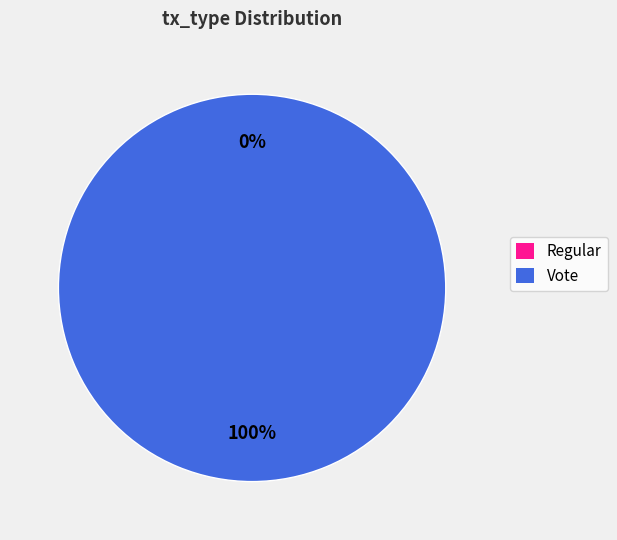

Rank the categories by value from lowest to highest.

Regular, Vote